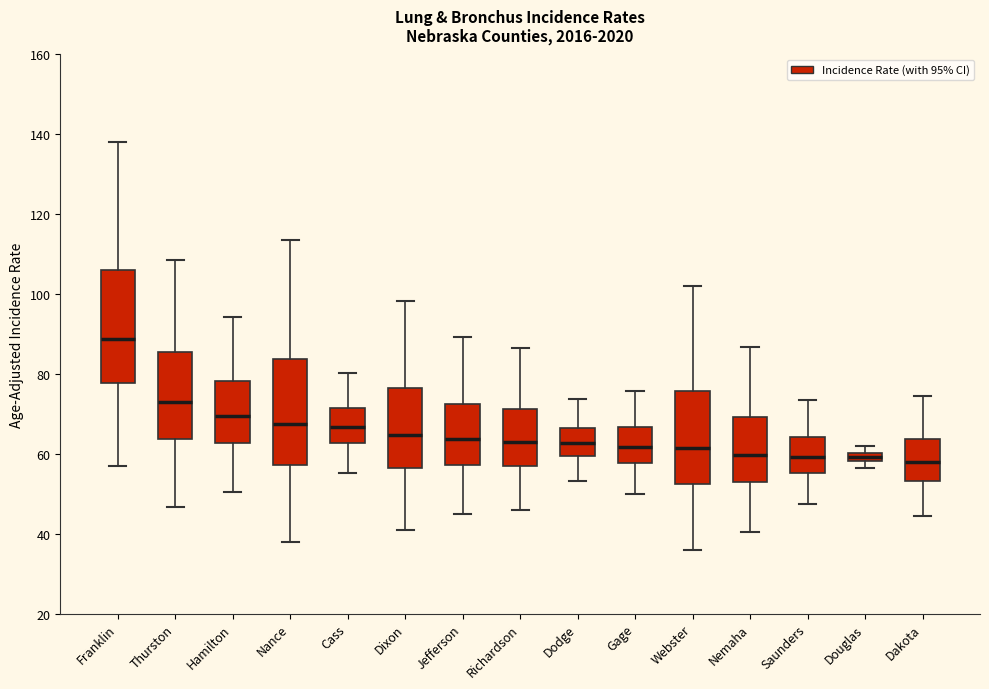

Where does the upper whisker of the box for Dixon end on the y-axis? The values are not printed on the chart, so give them approximately, as read against the axis.

98